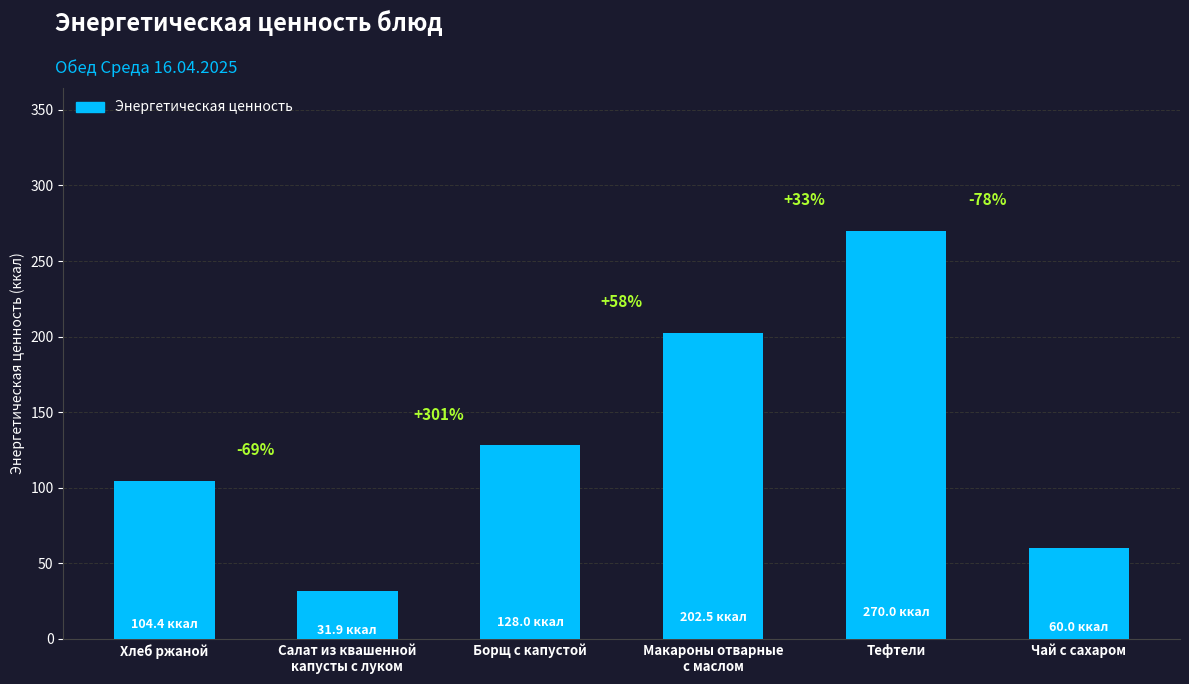

What is the change in value from Макароны отварные
с маслом to Чай с сахаром?

-142.5